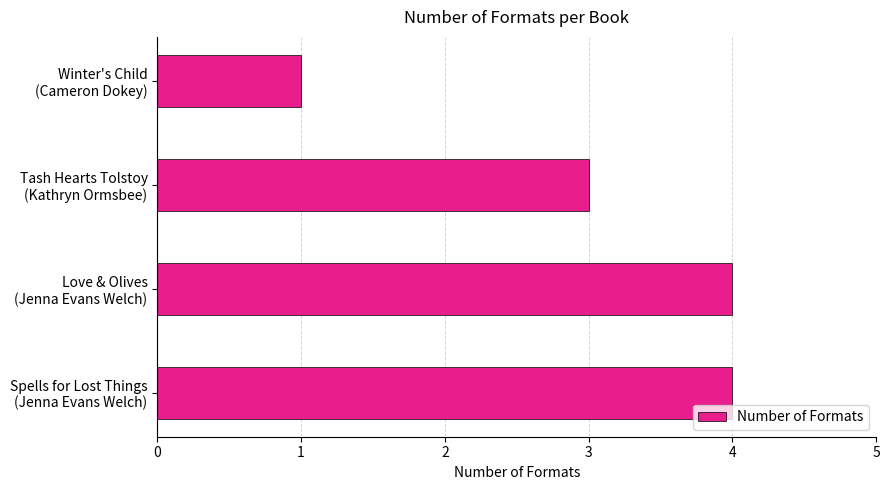

What is the maximum value shown in the chart?

4